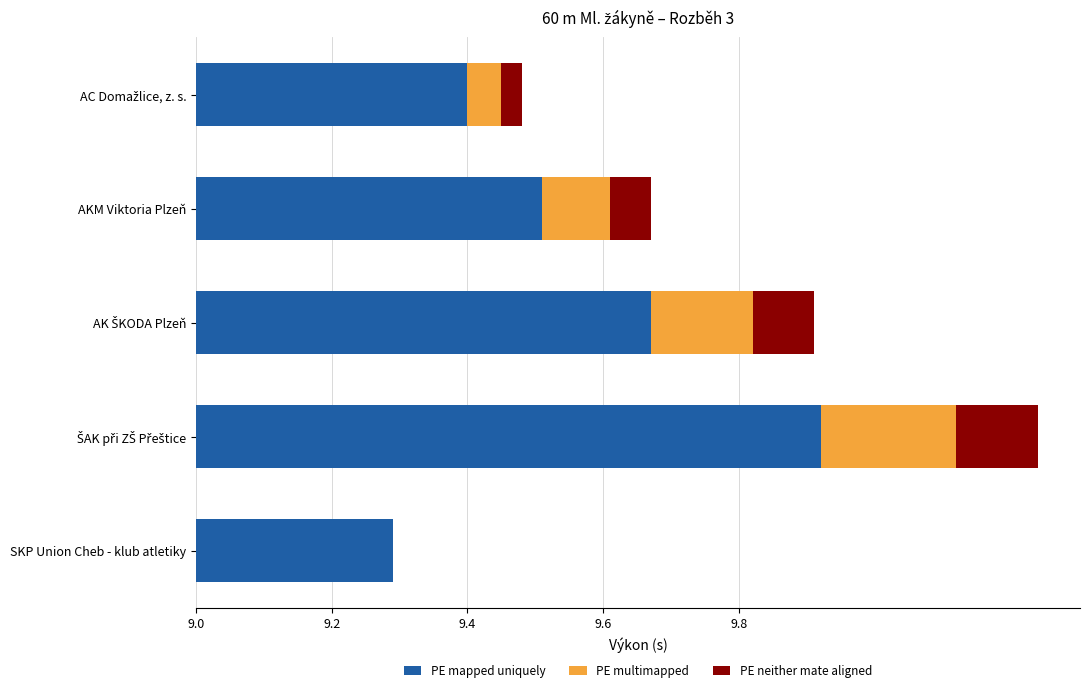

Count the PE neither mate aligned values in the range 0 to 1.

5